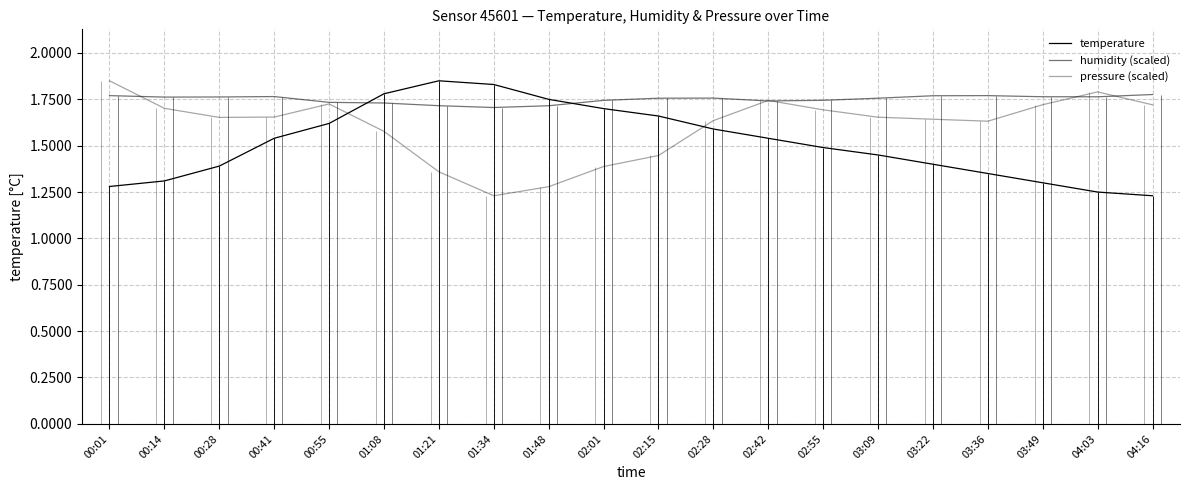

What position from the left is 00:41?

4